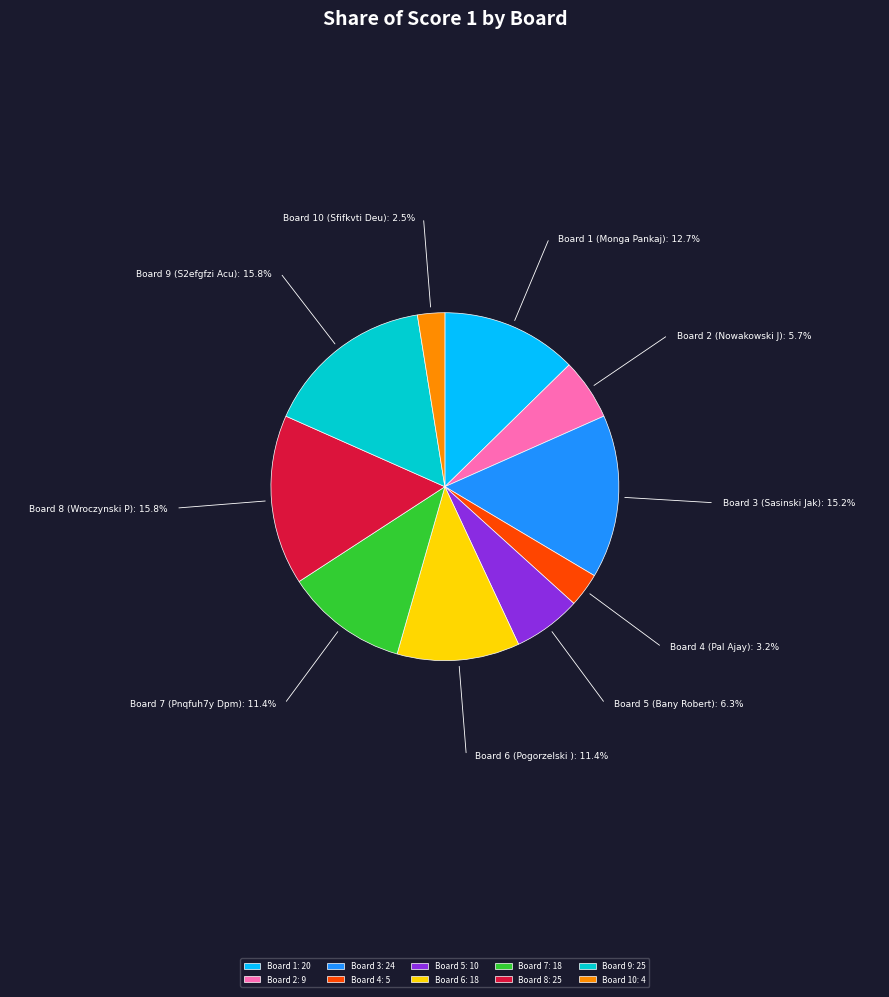

Count the number of slices in the pie.

10